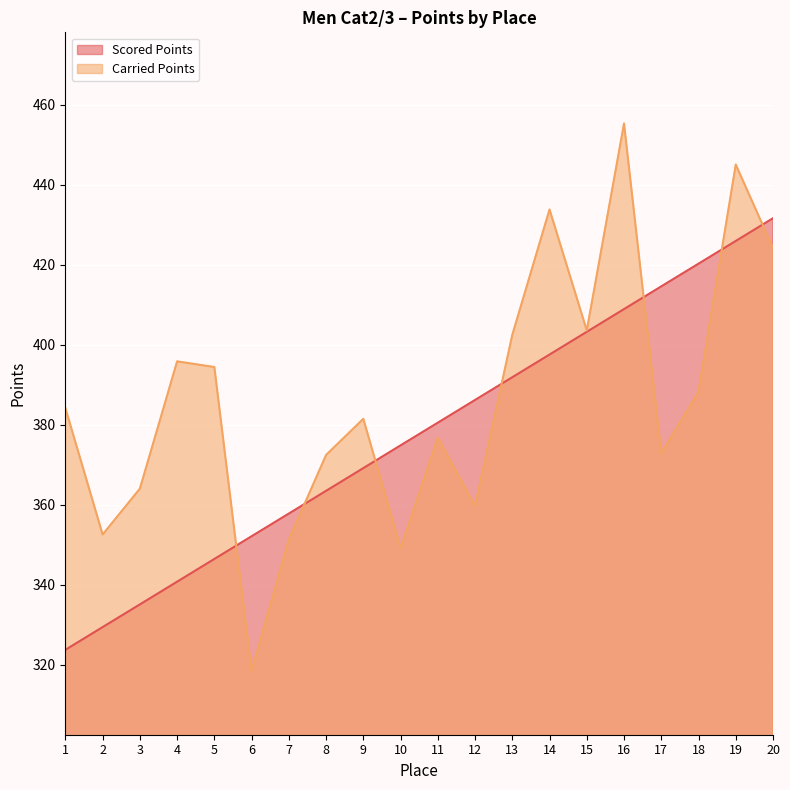

Where is the first local minimum for Carried Points?

2